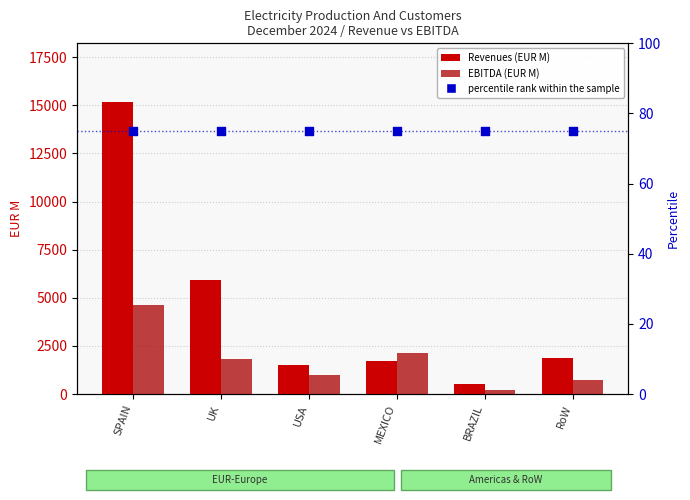

At which category is the sum across all series the highest?

SPAIN